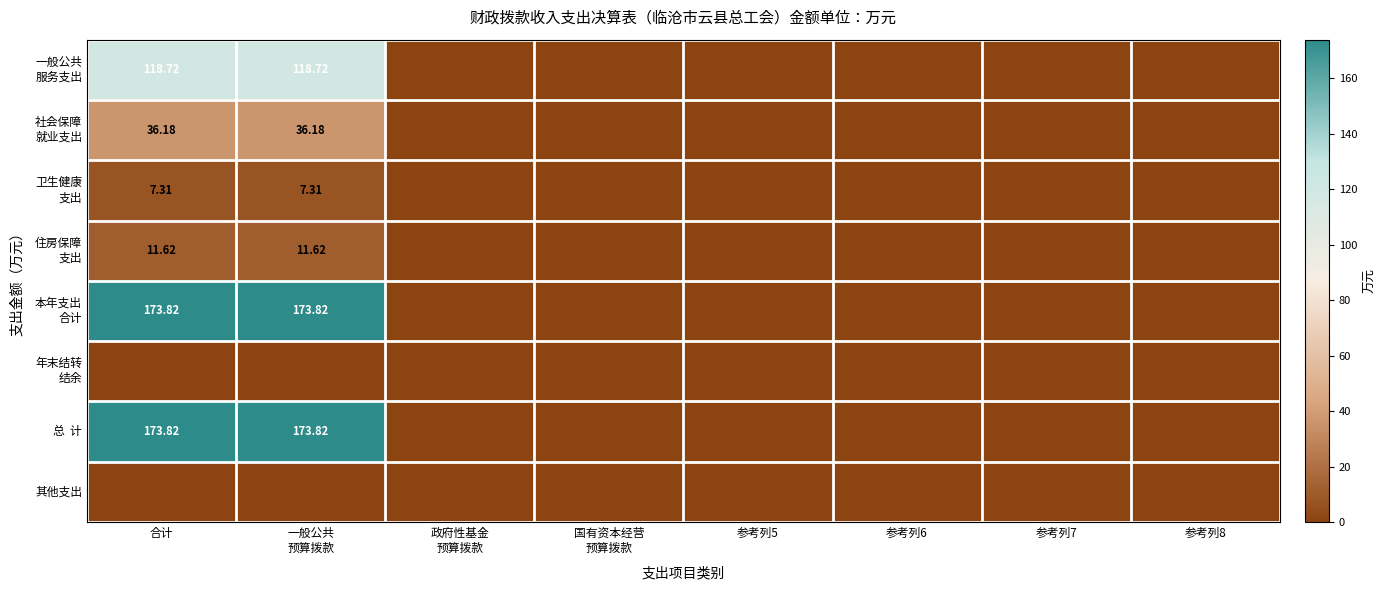

At which label does 总 计 reach its peak?

合计